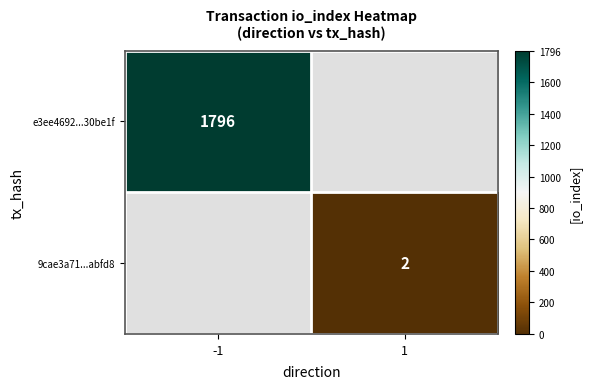

The e3ee4692...30be1f series shows 2679 at -1. True or false?

False